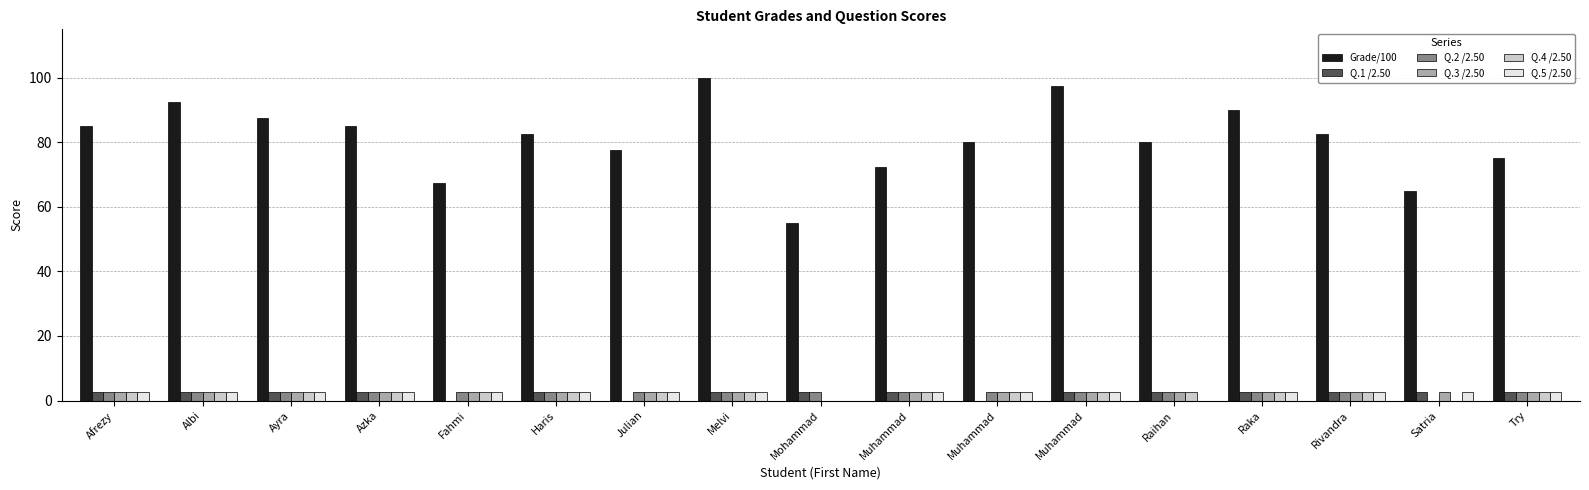

Are the bars horizontal?

No